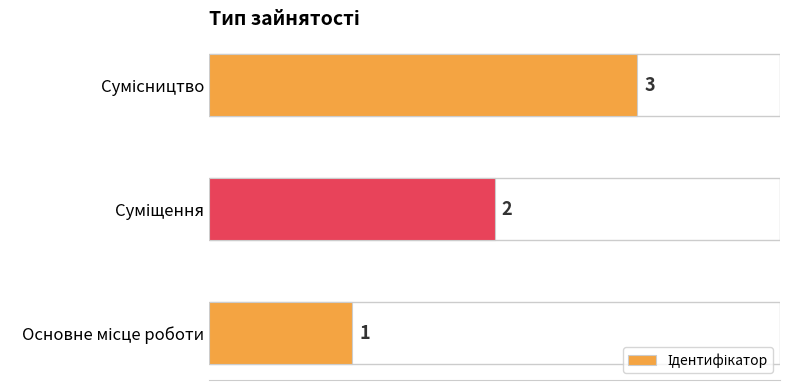

How many data points does each series have?

3